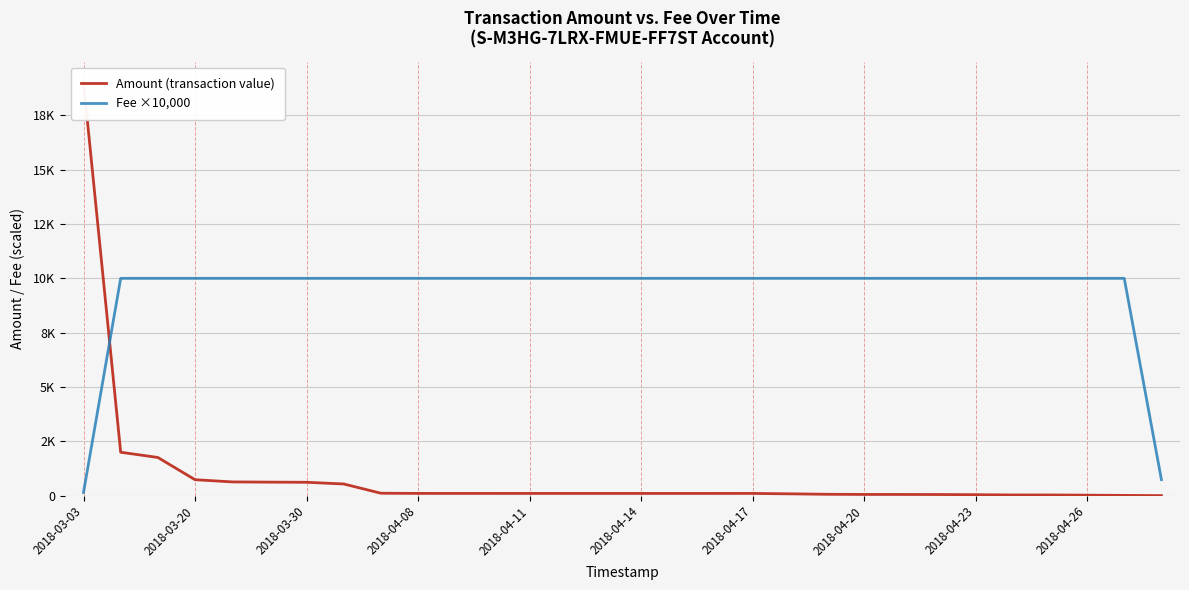

True or false: Amount (transaction value) and Fee ×10,000 intersect in this chart.

True